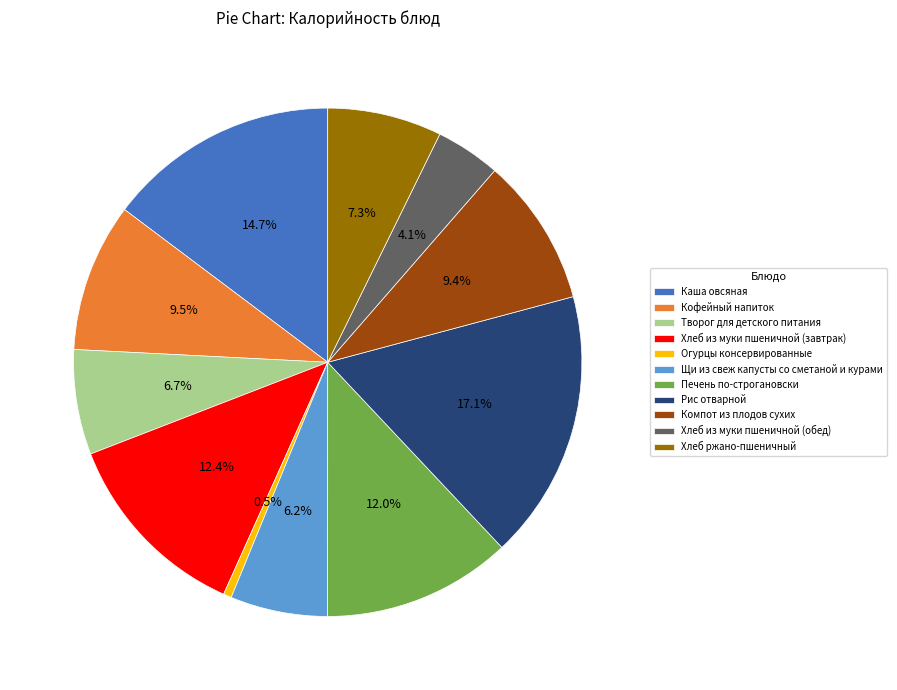

To the nearest percent, what is the difference between the Компот из плодов сухих and Огурцы консервированные slice percentages?

9%